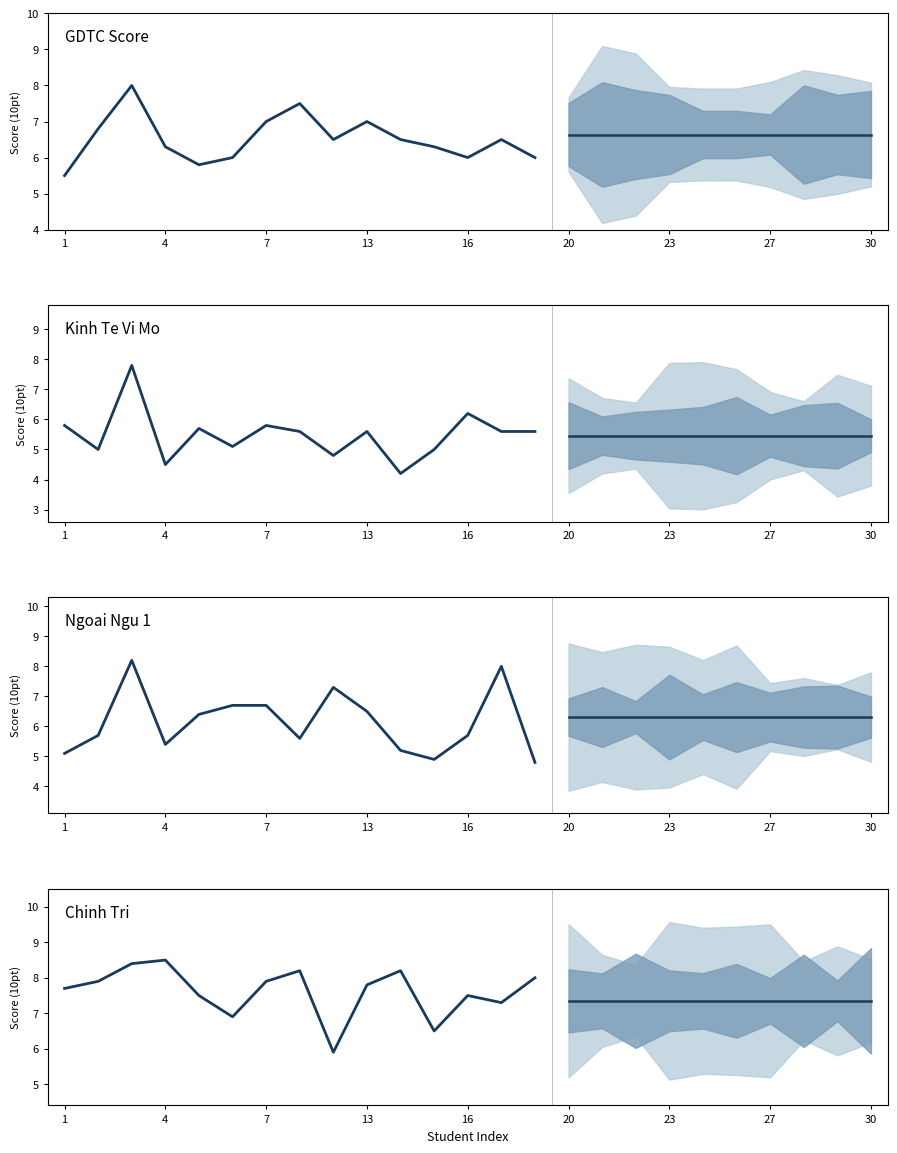

What is the sum of all NGOAI NGU 1 values?

155.3